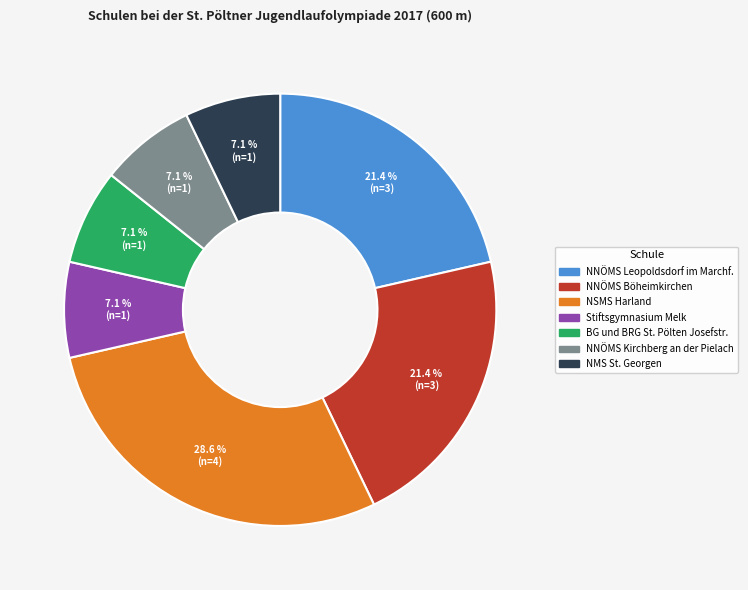

How much of the chart is everything except NNÖMS Kirchberg an der Pielach?

92.9%